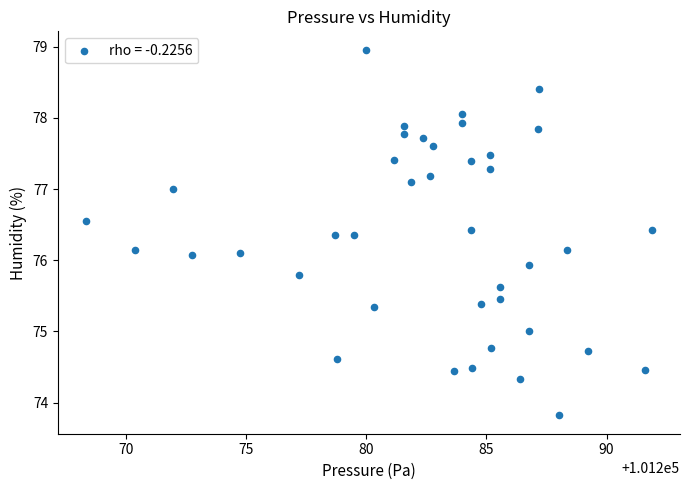

What is the range of Y values (max minus min)?

5.1